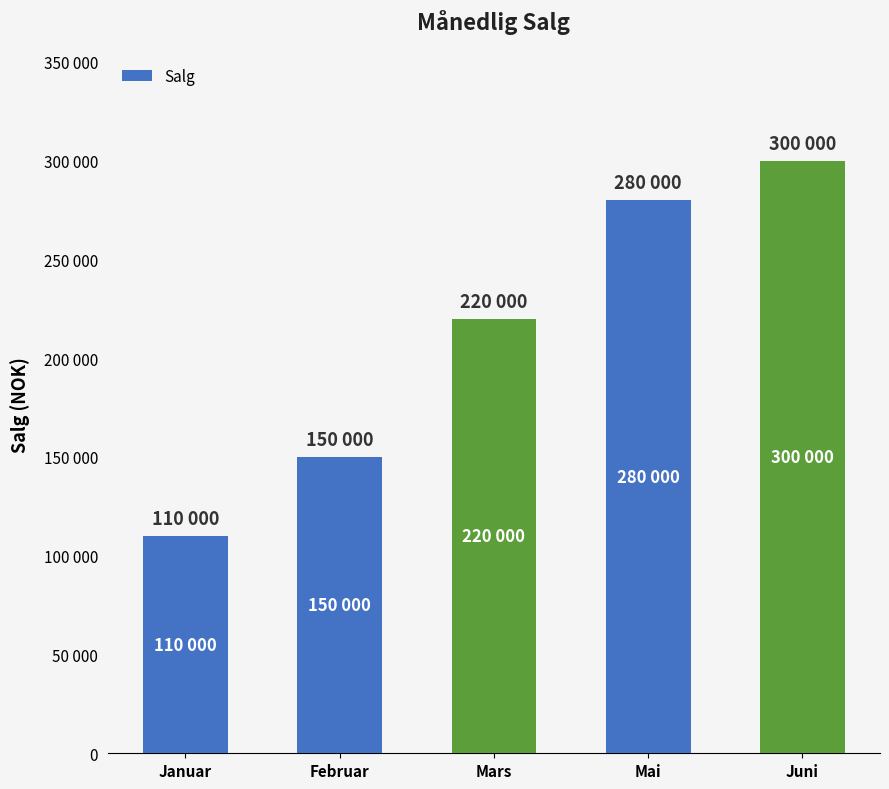

Which category has the lowest value across all series?

Januar